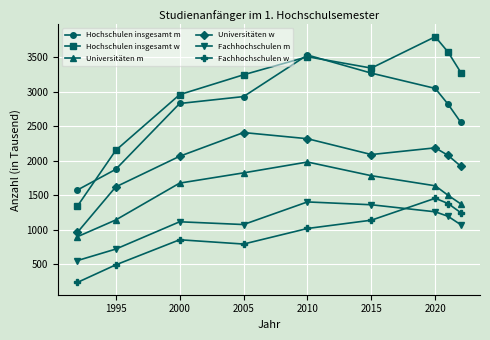

What is the value of the Universitäten w point at the 9th from the left?

1920